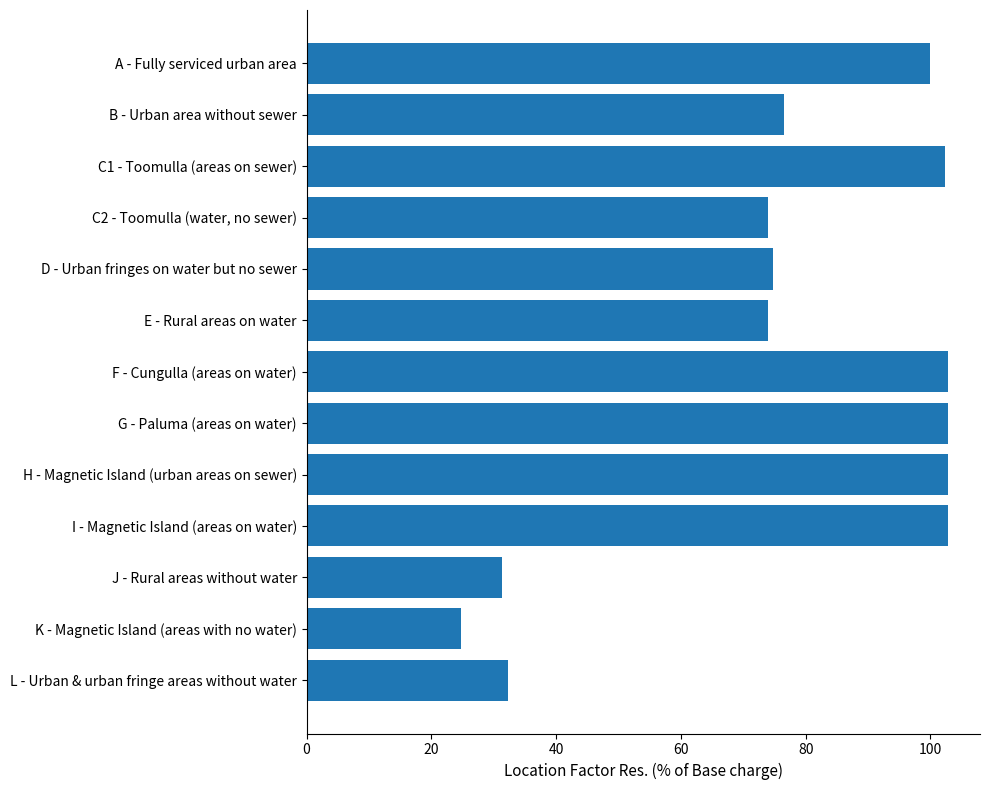

What is the difference between the maximum and minimum values?

78.0